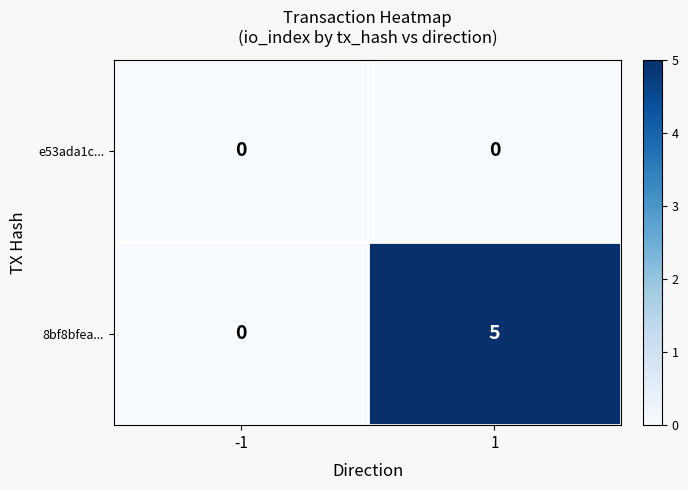

What is the greatest value displayed?

5